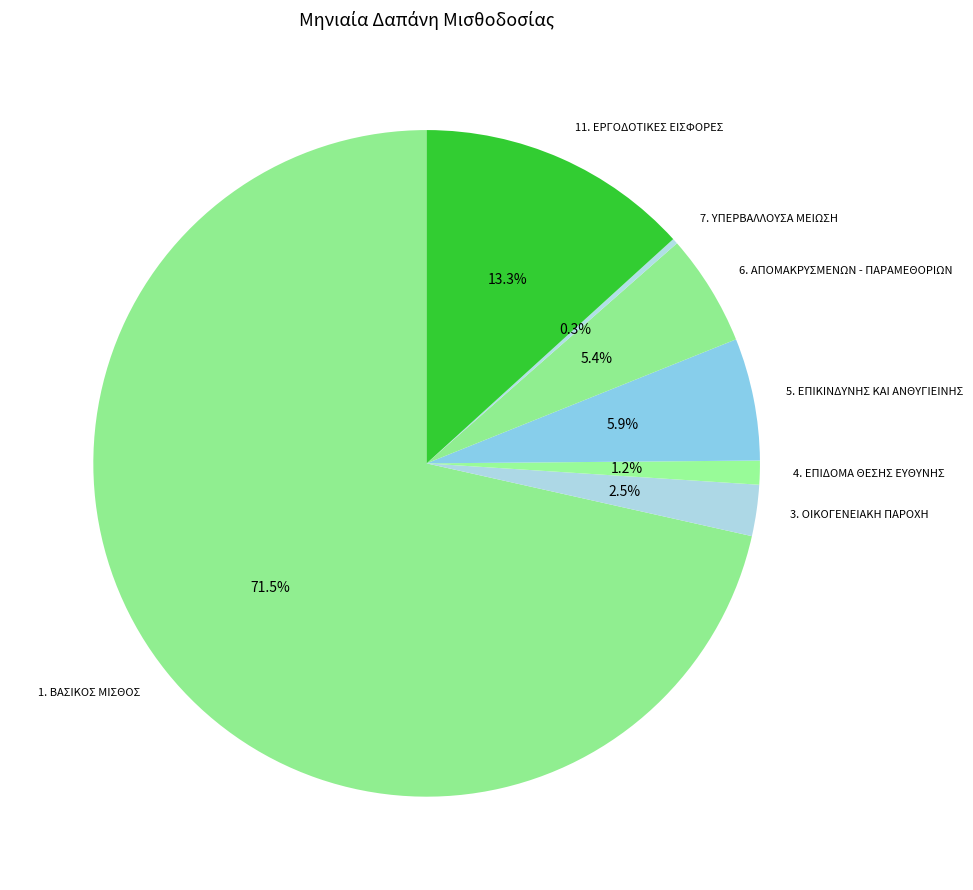

Which slice represents more than half of the pie?

1. ΒΑΣΙΚΟΣ ΜΙΣΘΟΣ